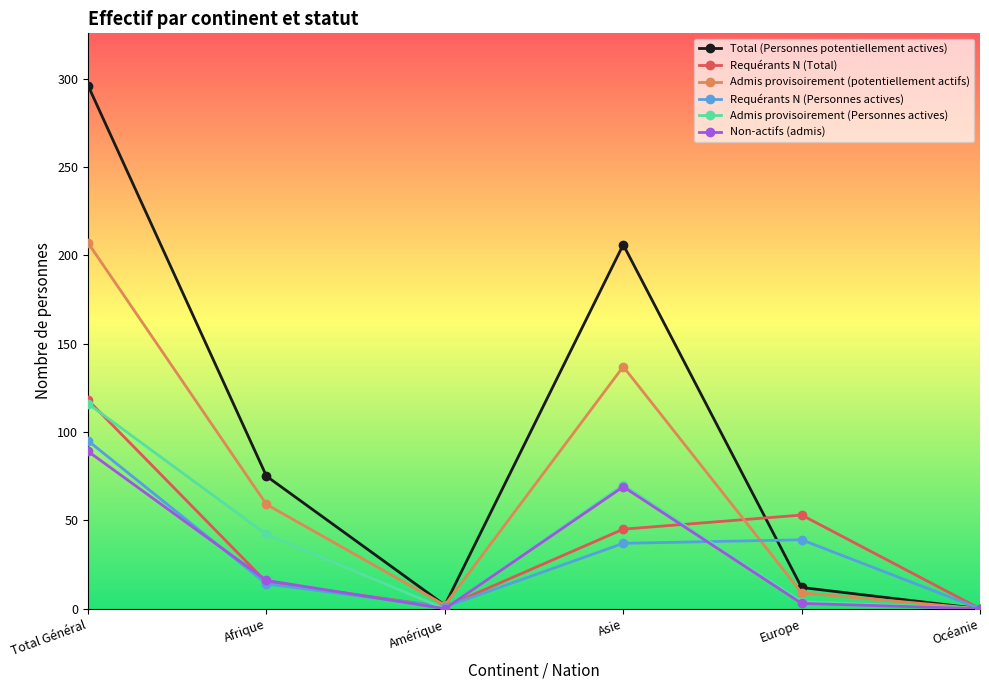

Which series has the largest range (max minus min)?

Total (Personnes potentiellement actives)